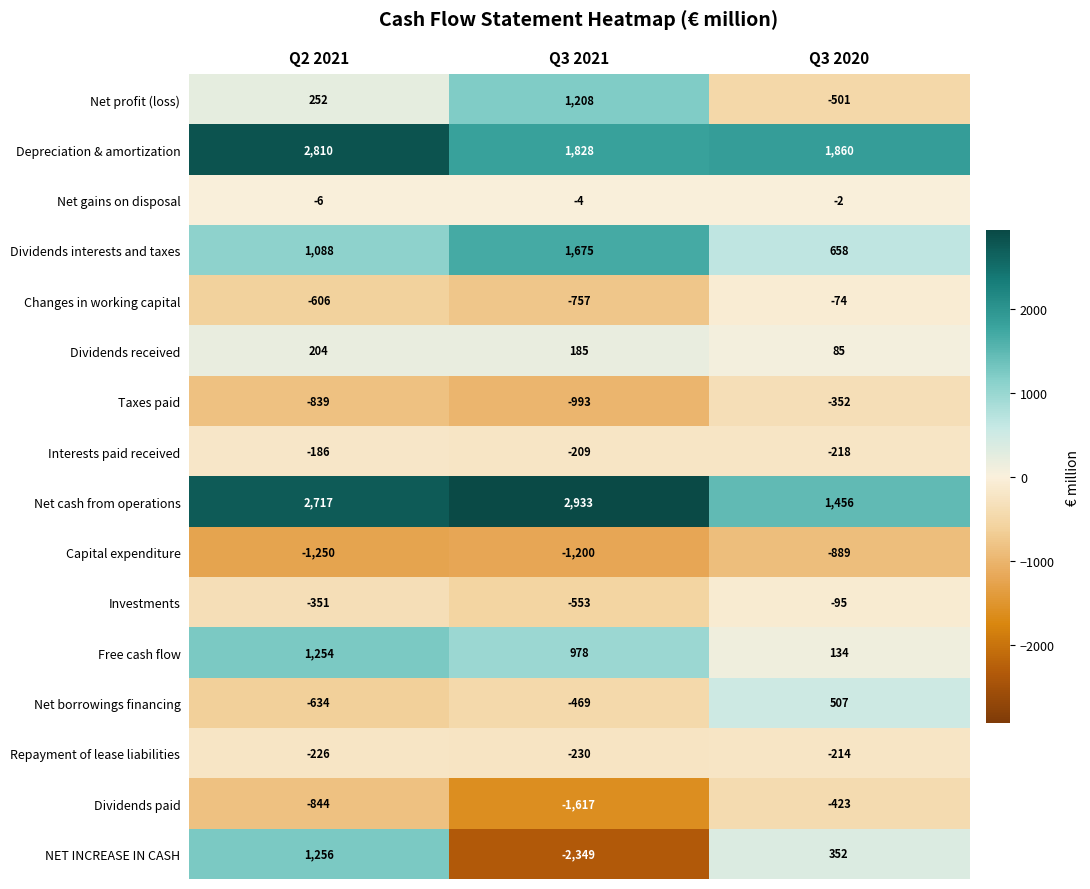

What is the sum of the Net borrowings financing values at Q3 2021 and Q2 2021?

-1103